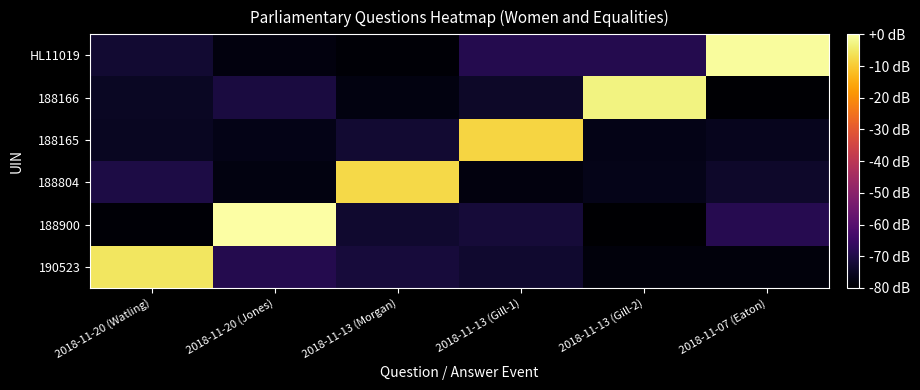

Reading left to right, what are all the values shown in this chart?

190523: 2018-11-20 (Watling)=-5.6	2018-11-20 (Jones)=-69.2	2018-11-13 (Morgan)=-71.7	2018-11-13 (Gill-1)=-73.2	2018-11-13 (Gill-2)=-78.2	2018-11-07 (Eaton)=-78.2
188900: 2018-11-20 (Watling)=-79.3	2018-11-20 (Jones)=0.0	2018-11-13 (Morgan)=-73.2	2018-11-13 (Gill-1)=-72.0	2018-11-13 (Gill-2)=-79.8	2018-11-07 (Eaton)=-69.0
188804: 2018-11-20 (Watling)=-70.6	2018-11-20 (Jones)=-77.6	2018-11-13 (Morgan)=-7.7	2018-11-13 (Gill-1)=-77.9	2018-11-13 (Gill-2)=-76.6	2018-11-07 (Eaton)=-74.1
188165: 2018-11-20 (Watling)=-75.1	2018-11-20 (Jones)=-76.7	2018-11-13 (Morgan)=-73.1	2018-11-13 (Gill-1)=-8.2	2018-11-13 (Gill-2)=-76.7	2018-11-07 (Eaton)=-75.9
188166: 2018-11-20 (Watling)=-74.8	2018-11-20 (Jones)=-71.1	2018-11-13 (Morgan)=-77.7	2018-11-13 (Gill-1)=-74.2	2018-11-13 (Gill-2)=-3.1	2018-11-07 (Eaton)=-79.5
HL11019: 2018-11-20 (Watling)=-73.1	2018-11-20 (Jones)=-78.1	2018-11-13 (Morgan)=-79.3	2018-11-13 (Gill-1)=-69.3	2018-11-13 (Gill-2)=-69.1	2018-11-07 (Eaton)=-0.7